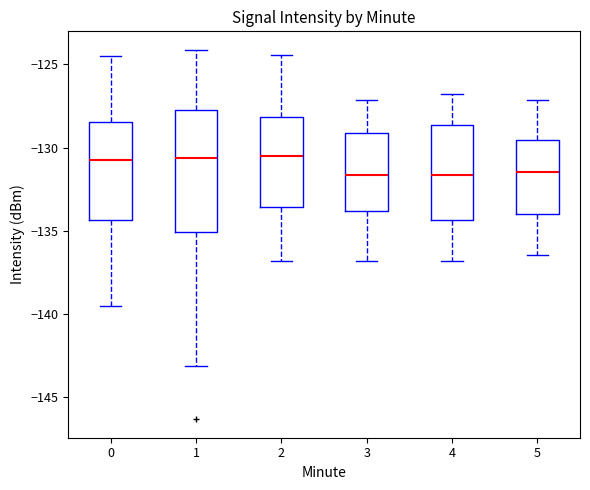

Comparing the boxes themselves (not the whiskers), which one is the tallest?

1